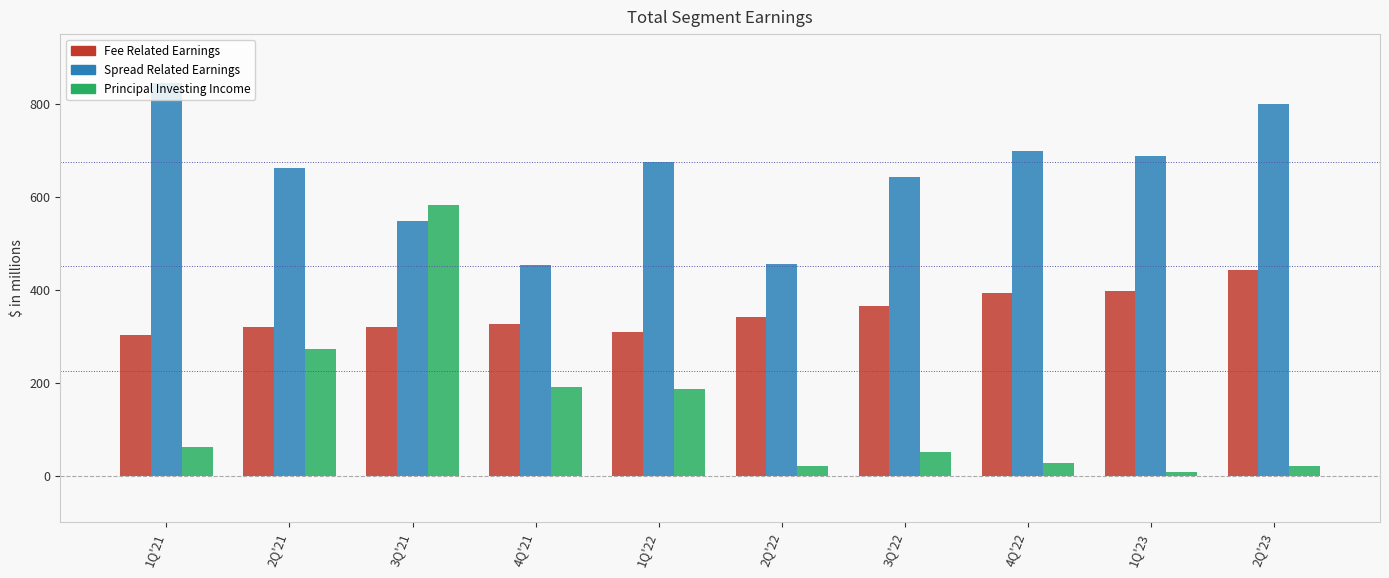

What is the total value across all series at 1Q'22?

1171